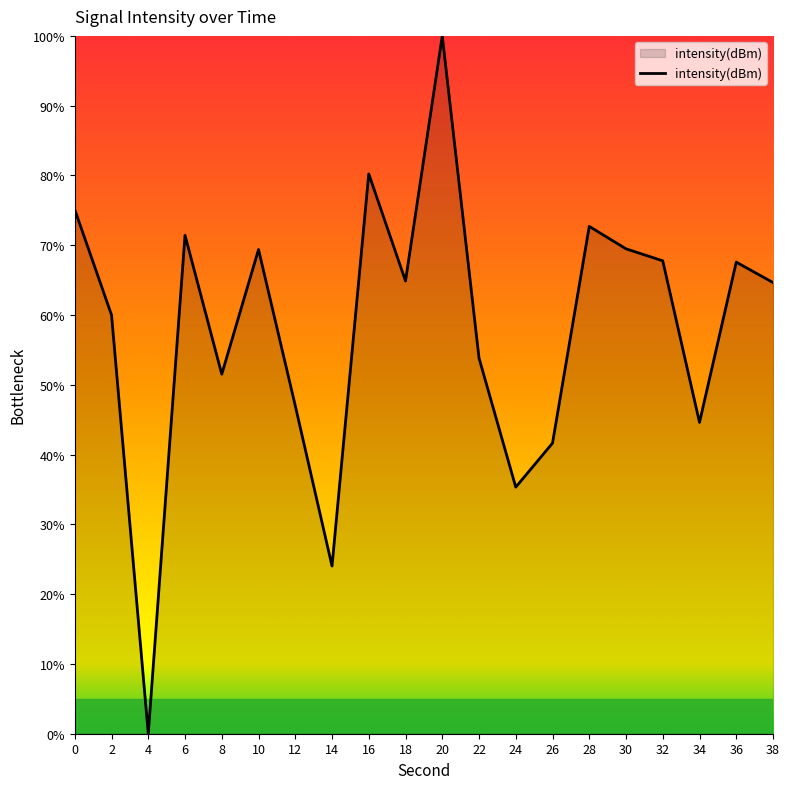

Is it true that the value at 38 is 110.8?

False